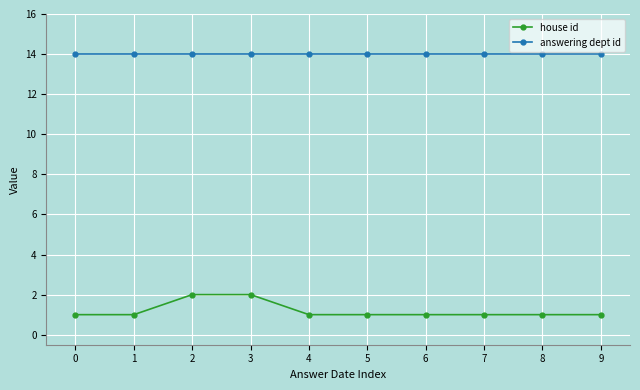

Reading right to left, transcribe all the data shown in this chart.

house id: 9=1	8=1	7=1	6=1	5=1	4=1	3=2	2=2	1=1	0=1
answering dept id: 9=14	8=14	7=14	6=14	5=14	4=14	3=14	2=14	1=14	0=14